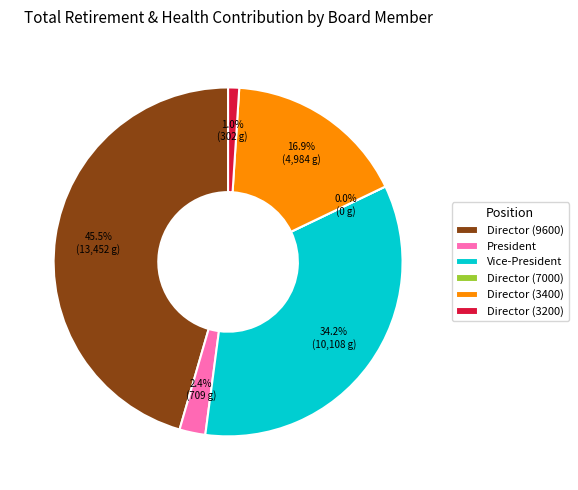

To the nearest percent, what percentage of the pie is Vice-President?

34%